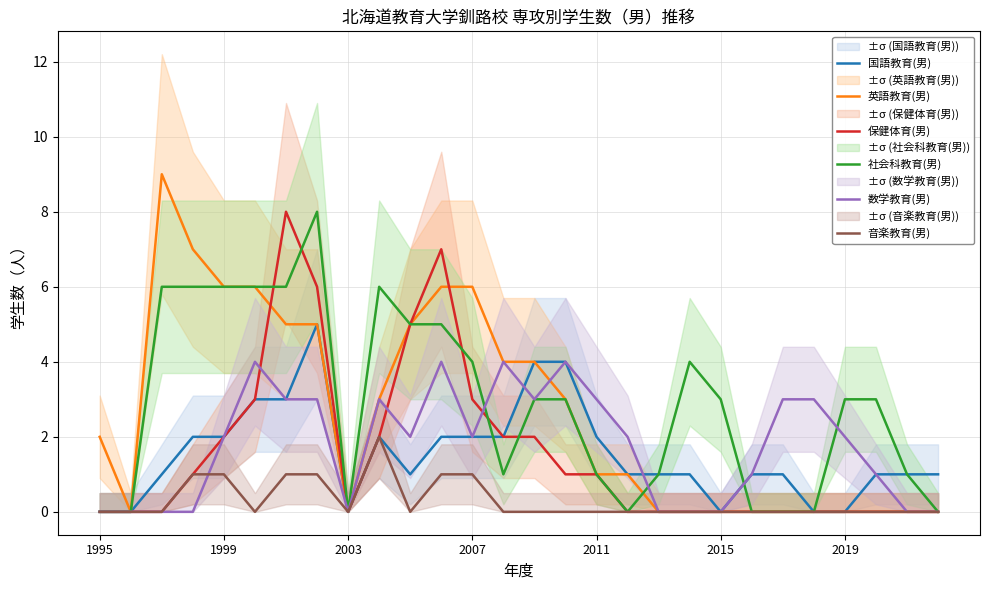

Which series has the largest total across all categories?

社会科教育(男)